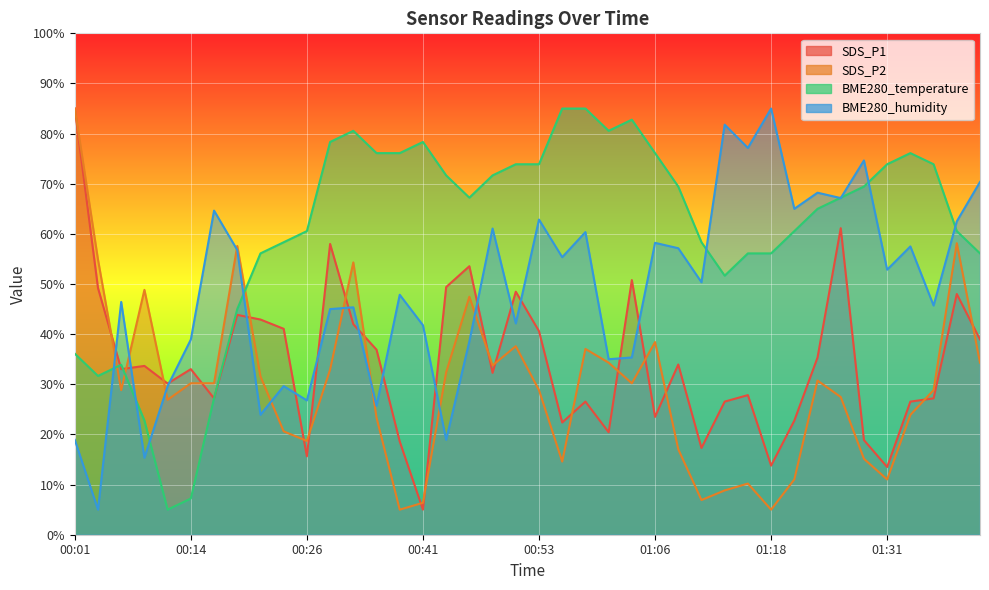

In BME280_temperature, how many points are higher than both neighbors (excluding endpoints)?

5